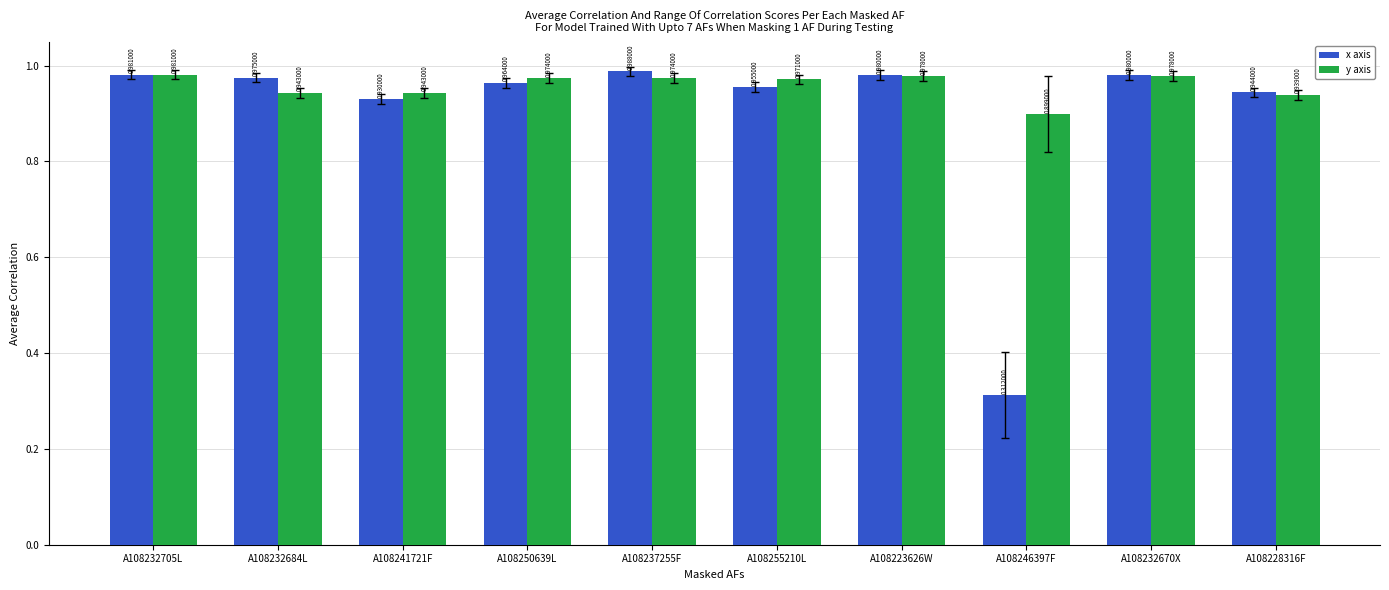

The value of y axis at A108241721F is 0.4. True or false?

False